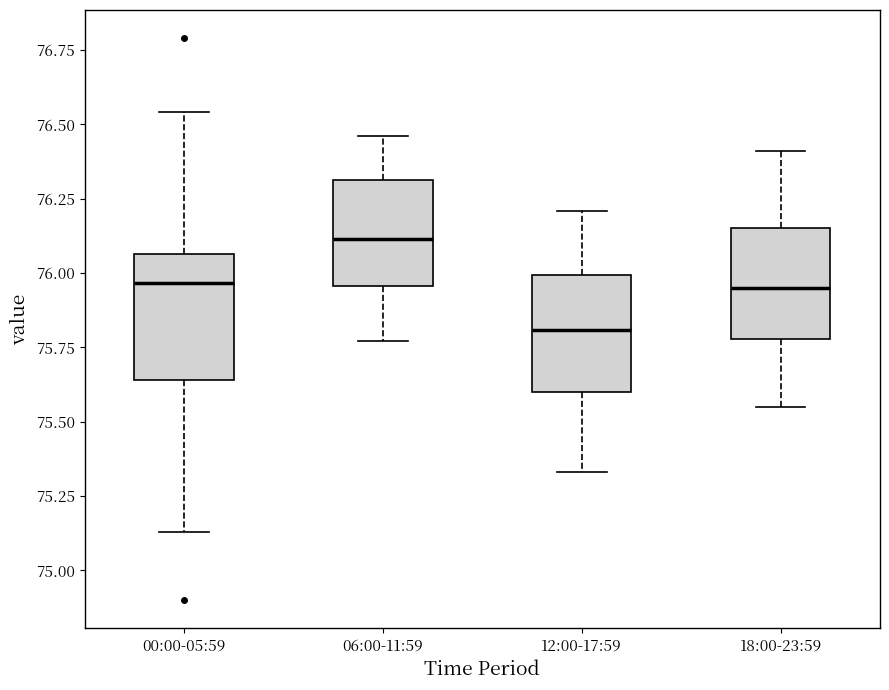

Where does the median line of the box for 18:00-23:59 sit on the y-axis? The values are not printed on the chart, so give them approximately, as read against the axis.

75.95